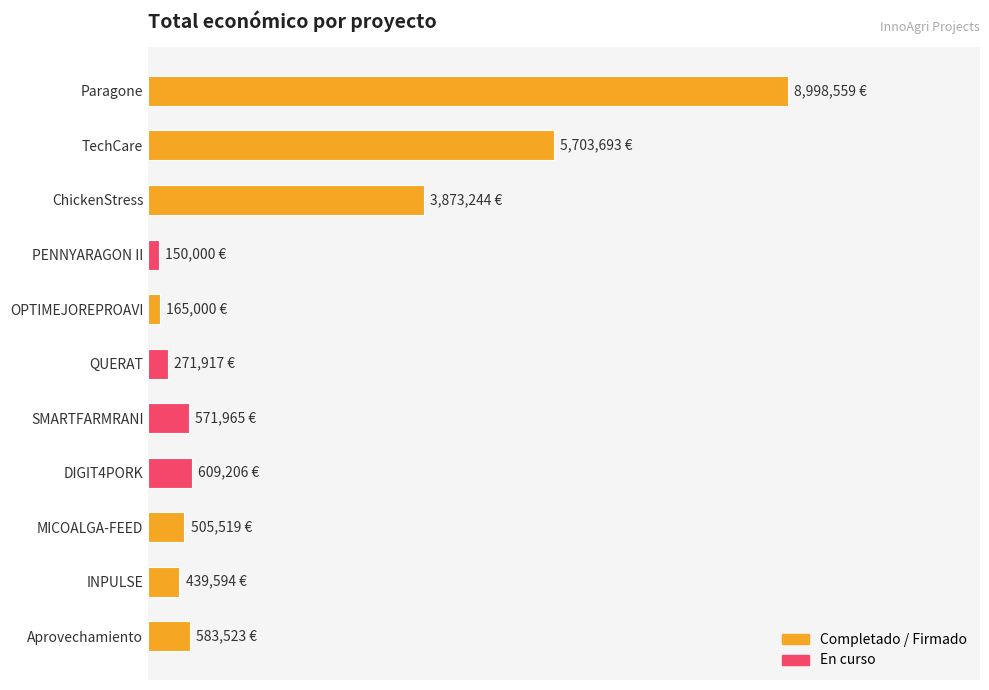

Does the chart contain any negative values?

No